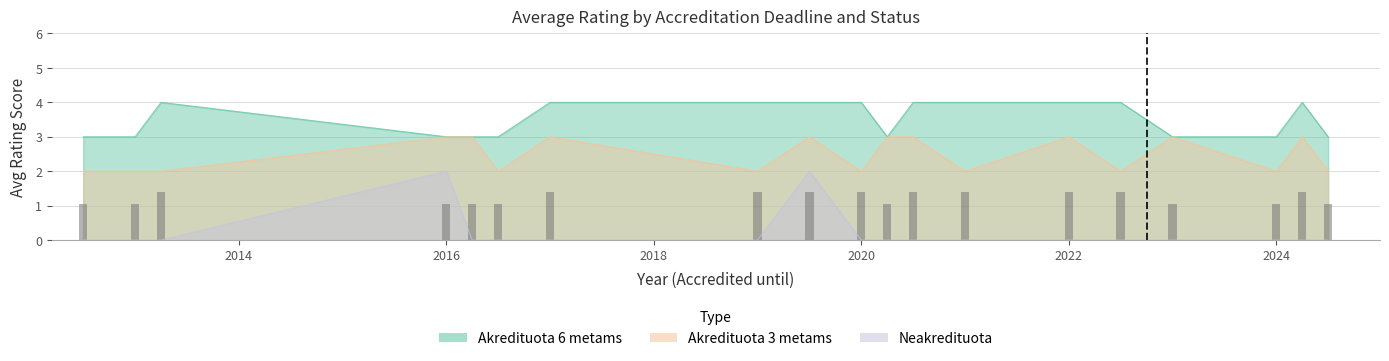

What is the average value of the Neakredituota series?

0.2